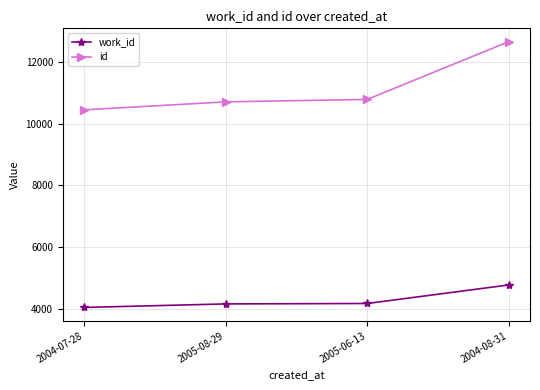

Read the id value at 2005-08-29, to the nearest 100.

10700